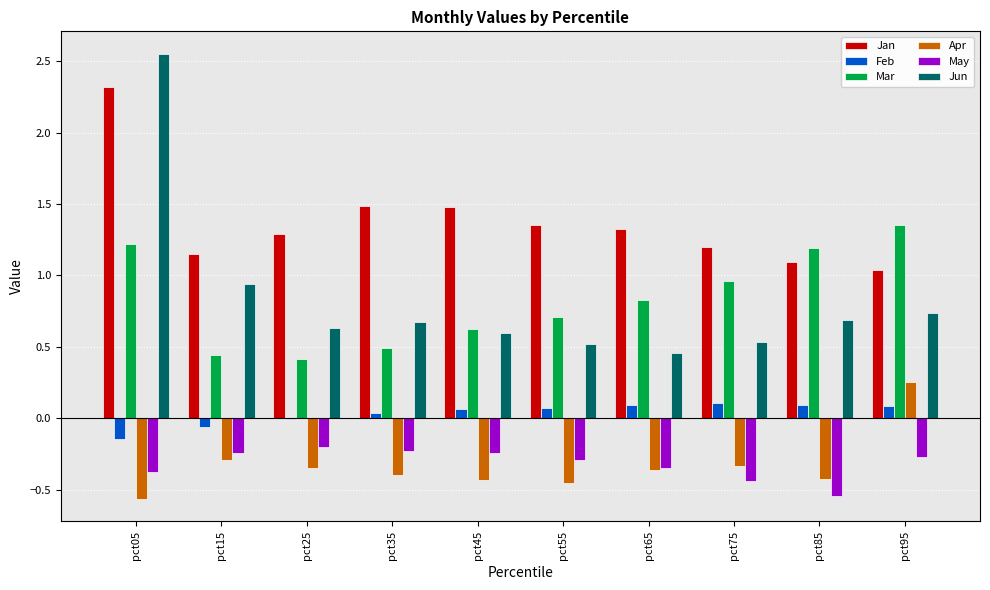

What are all the series names shown in the legend?

Jan, Feb, Mar, Apr, May, Jun